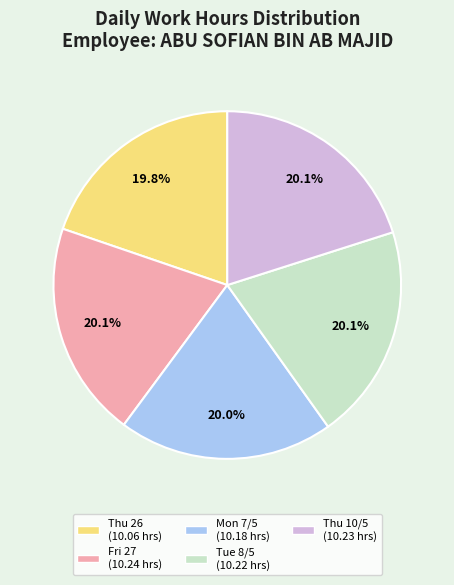

How many segments does this pie chart have?

5